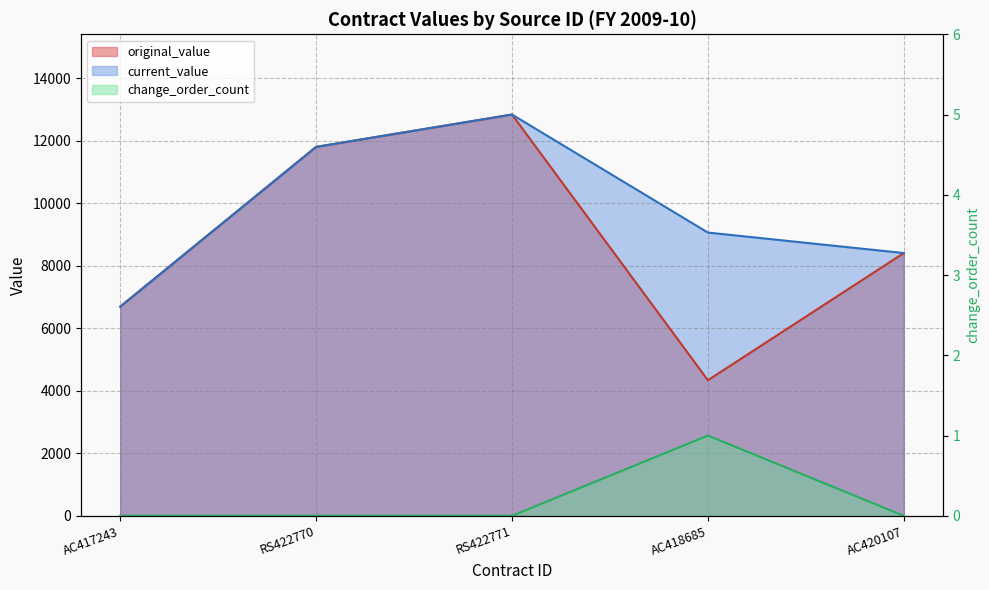

Where is original_value nearest to the value 8585?

AC420107